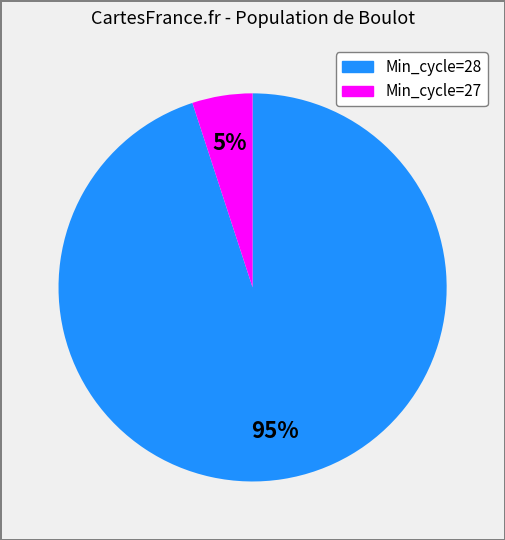

To the nearest percent, what is the difference between the largest and smallest slice percentages?

90%